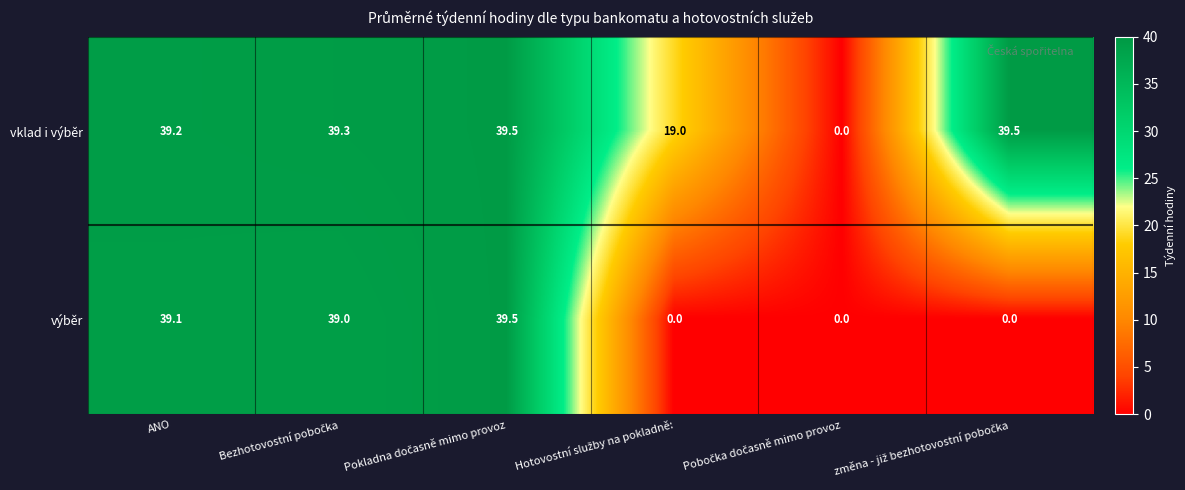

What is the highest value of the výběr series?

39.5